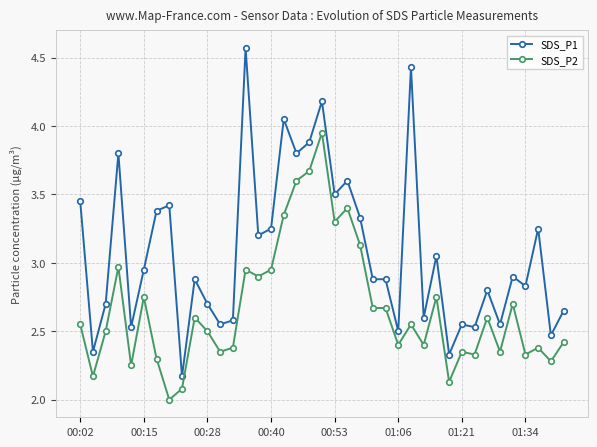

Which series has the largest range (max minus min)?

SDS_P1